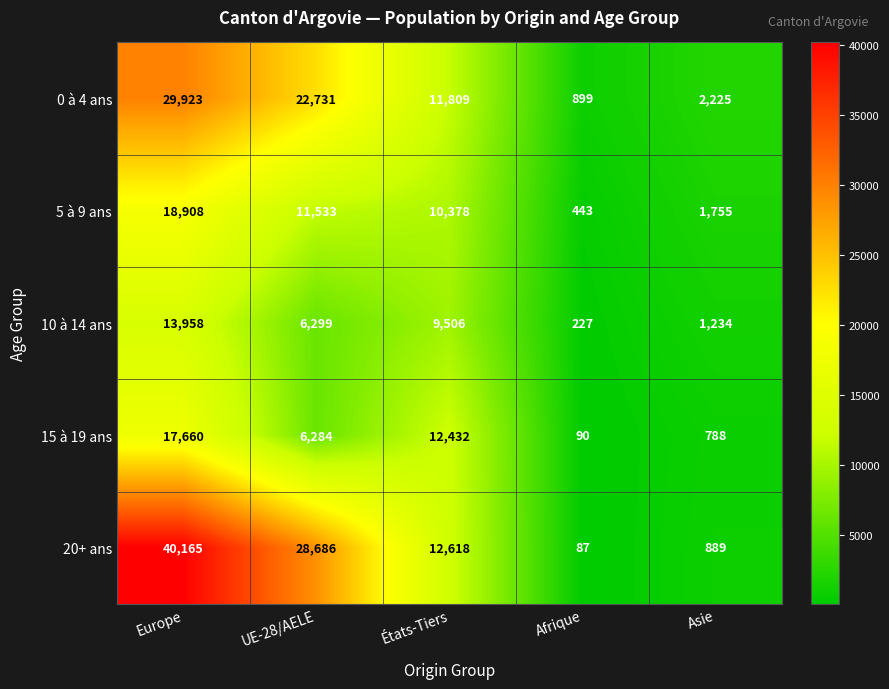

Reading left to right, transcribe all the data shown in this chart.

0 à 4 ans: Europe=29923	UE-28/AELE=22731	États-Tiers=11809	Afrique=899	Asie=2225
5 à 9 ans: Europe=18908	UE-28/AELE=11533	États-Tiers=10378	Afrique=443	Asie=1755
10 à 14 ans: Europe=13958	UE-28/AELE=6299	États-Tiers=9506	Afrique=227	Asie=1234
15 à 19 ans: Europe=17660	UE-28/AELE=6284	États-Tiers=12432	Afrique=90	Asie=788
20+ ans: Europe=40165	UE-28/AELE=28686	États-Tiers=12618	Afrique=87	Asie=889